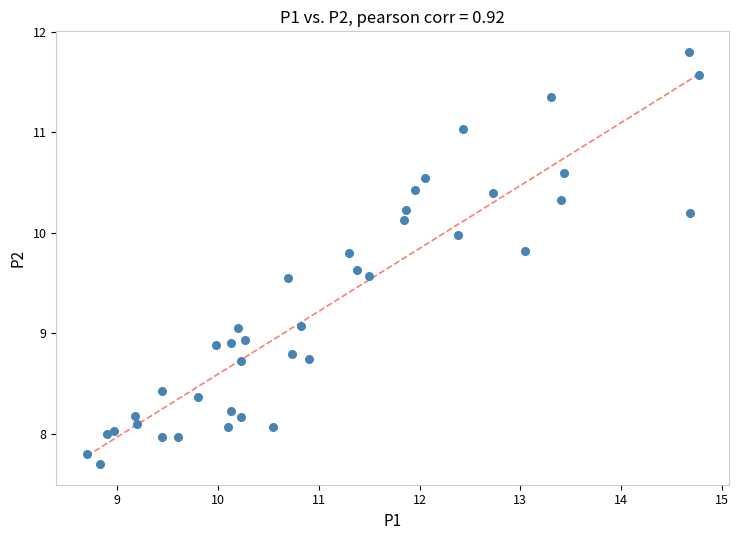

What is the range of Y values (max minus min)?

4.1